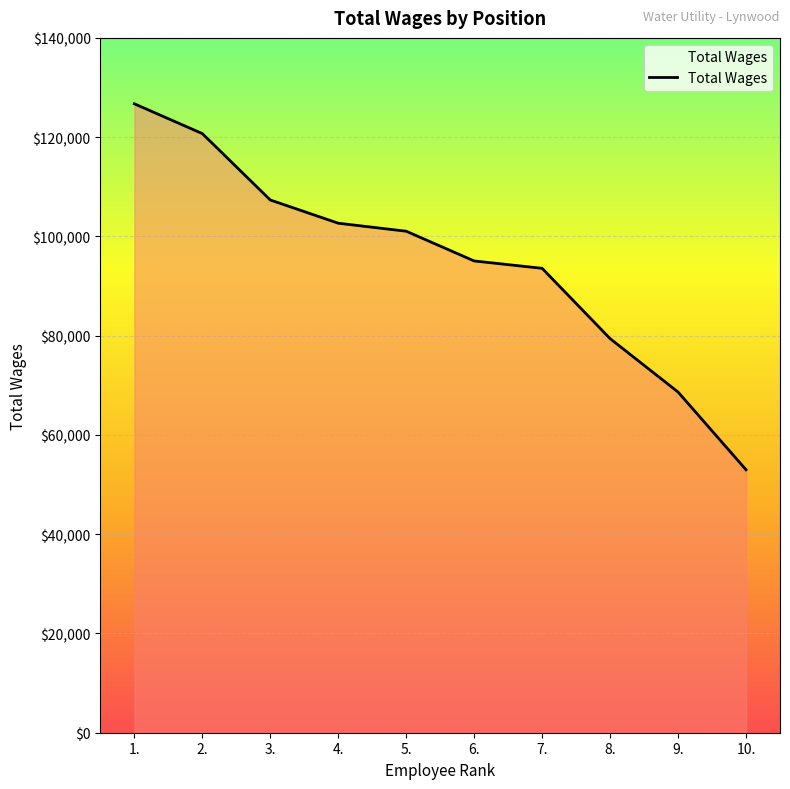

What is the difference between the maximum and second lowest values?

58081